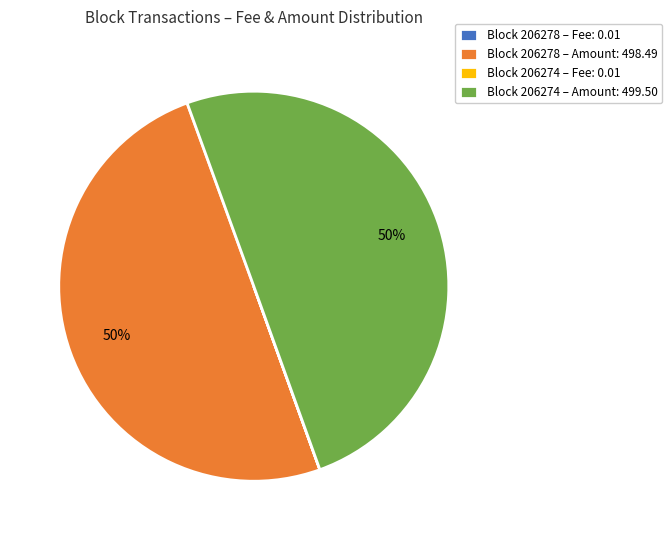

True or false: Block 206274 – Amount: 499.50 accounts for 50% of the total.

True